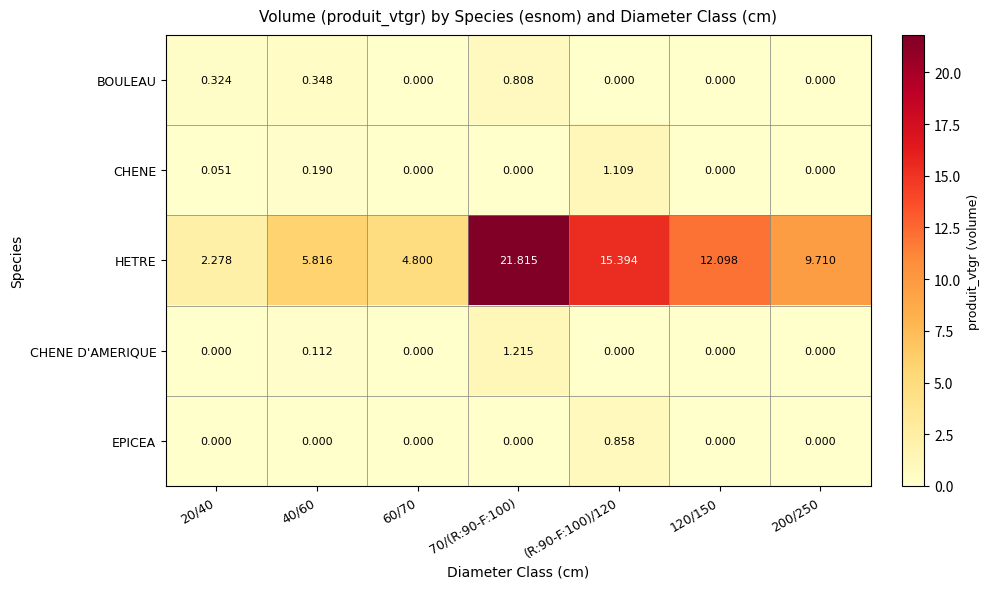

Which series has the largest total across all categories?

HETRE